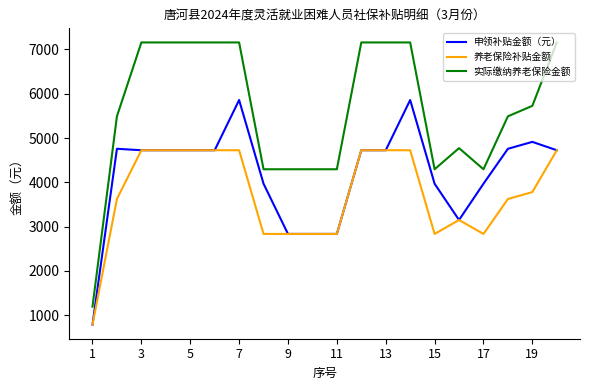

What is the sum of all 申领补贴金额（元） values?

83559.8